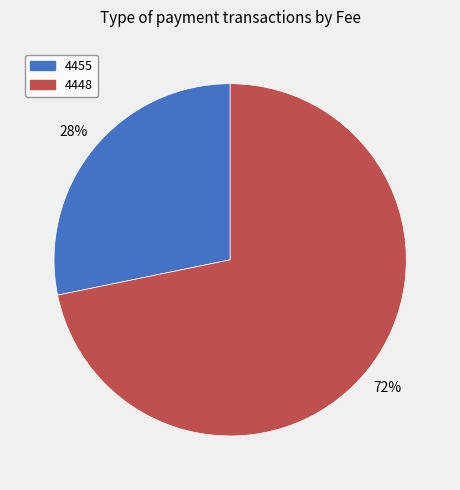

How many slices are in this pie chart?

2